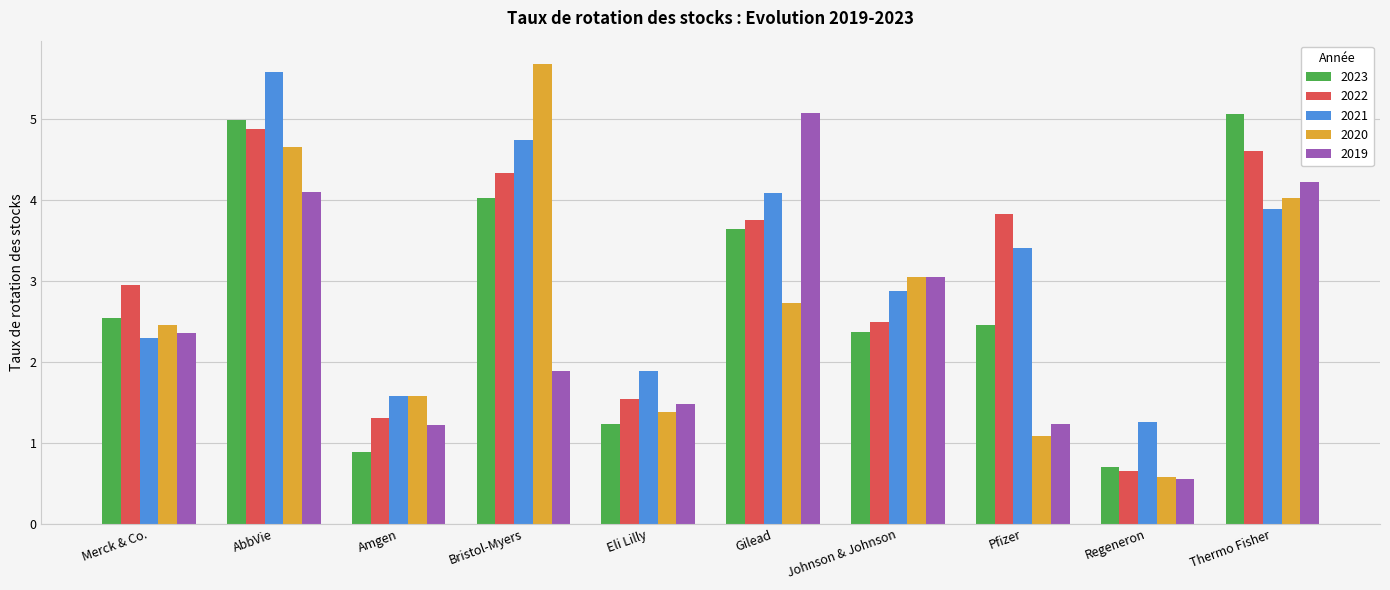

Which series has the largest range (max minus min)?

2020